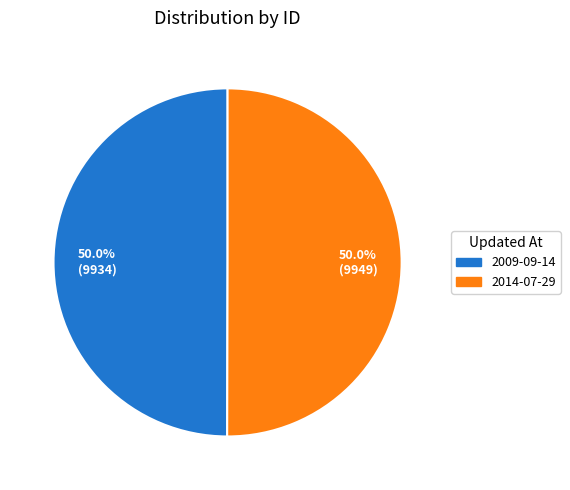

What portion of the pie excludes 2009-09-14?

50.0%